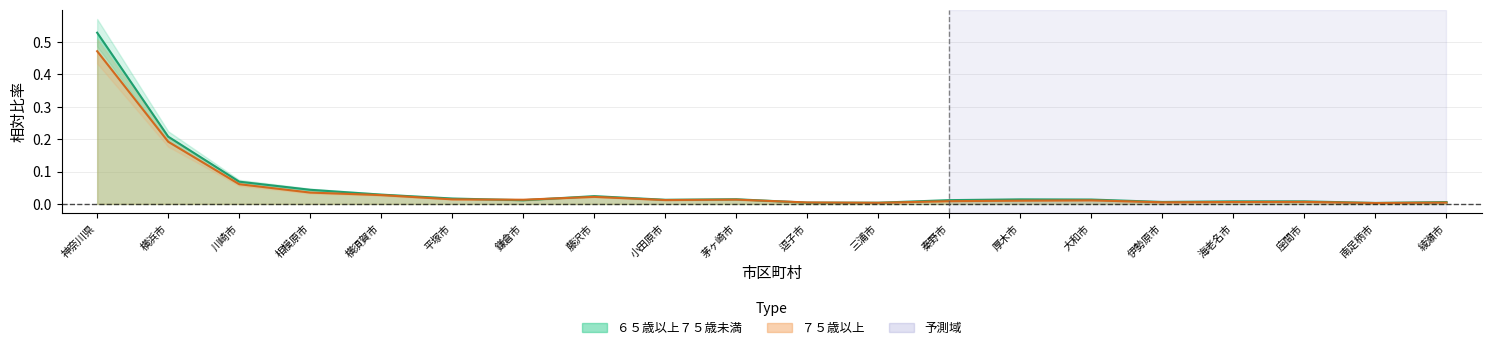

What is the label of the 10th point from the right?

逗子市